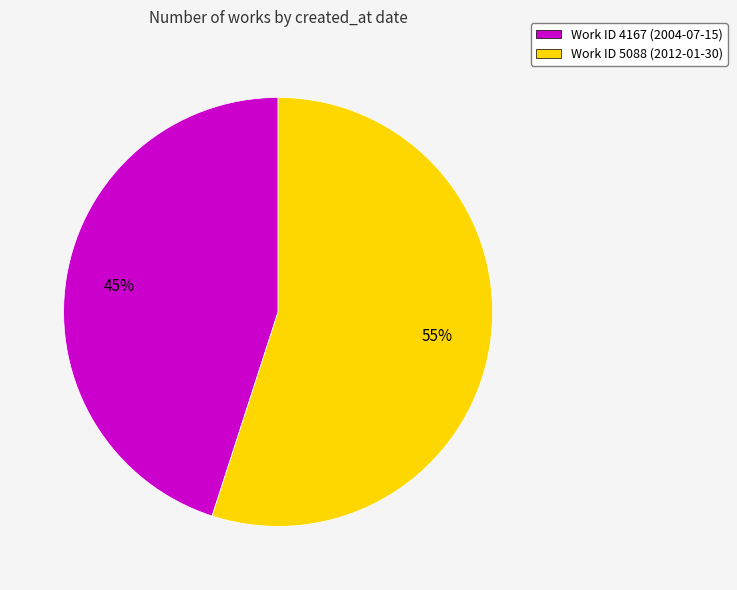

How many segments does this pie chart have?

2